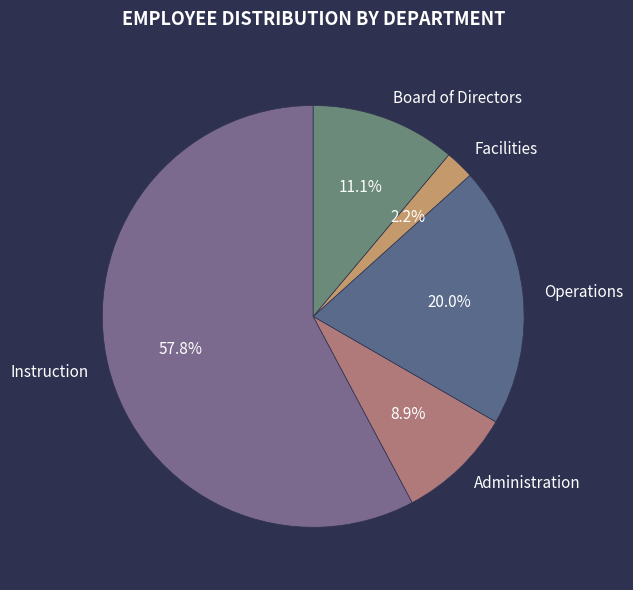

Is Administration the majority of the pie?

No